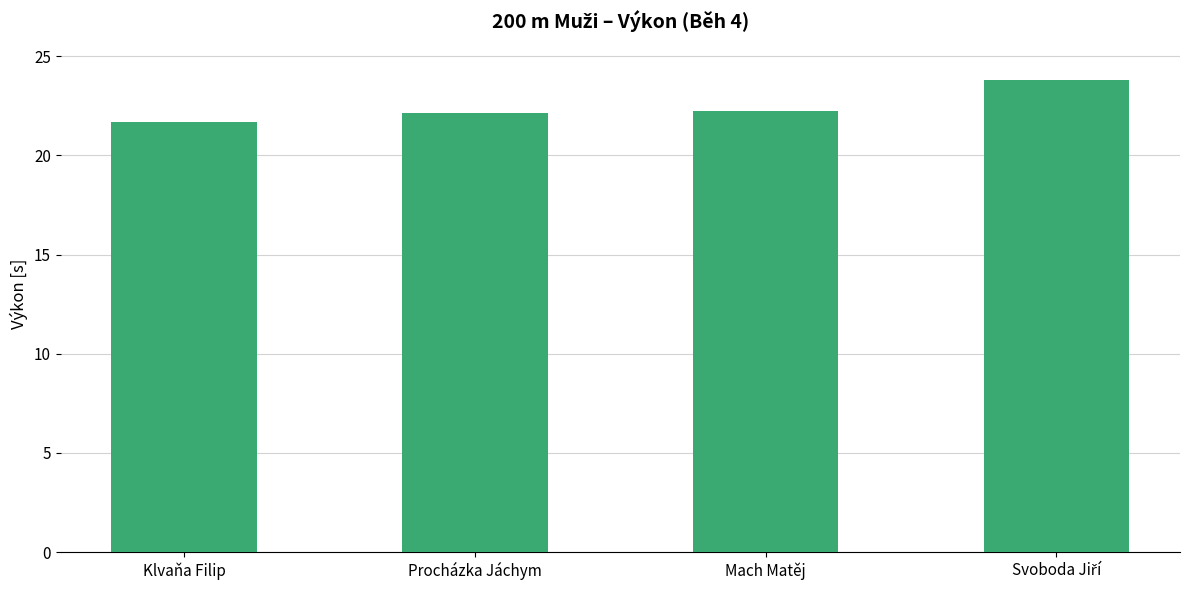

What is the smallest value displayed?

21.7